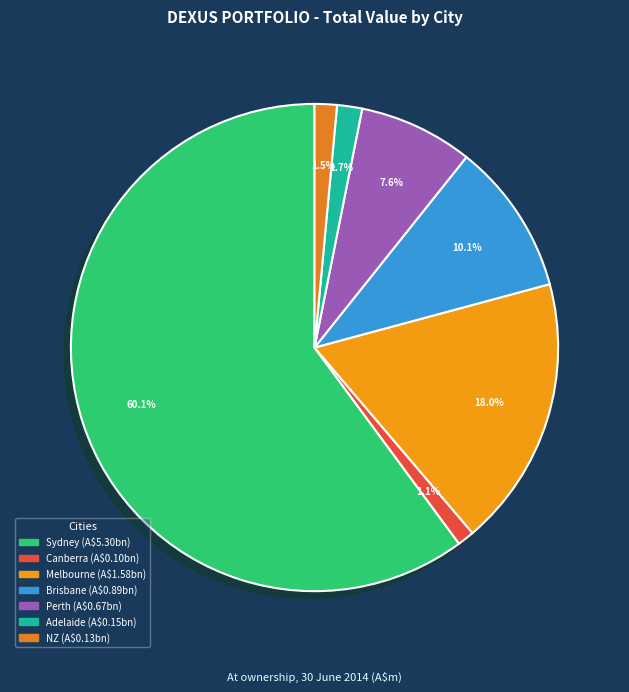

True or false: NZ accounts for 1% of the total.

True